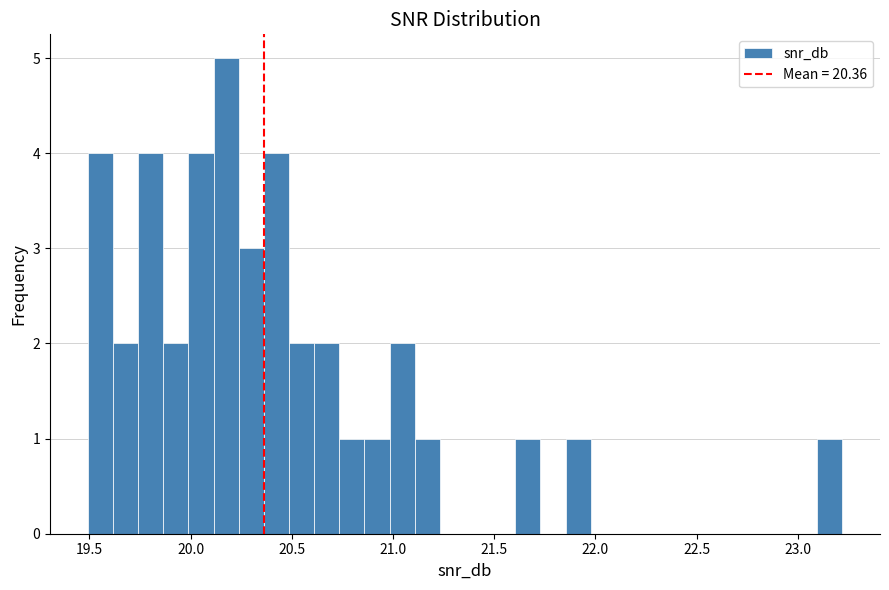

Around what value on the x-axis is the tallest bar? Give the approximate position of its centre, as read against the axis.

20.20